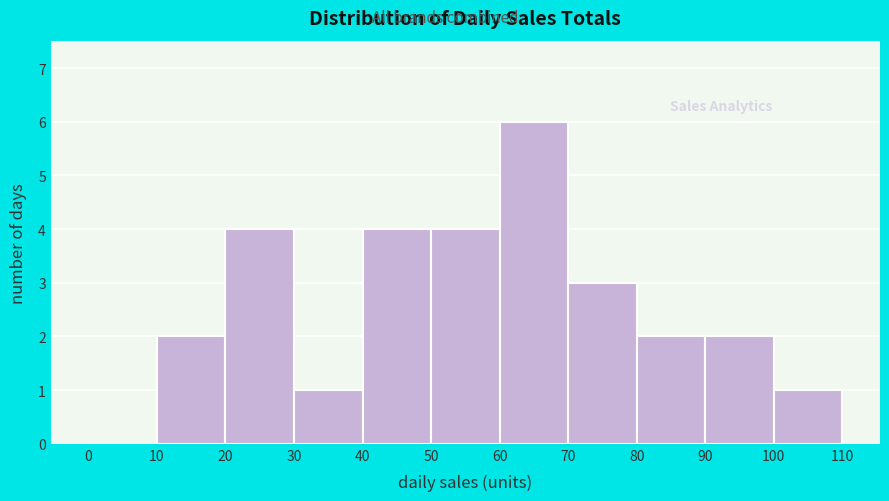

Reading left to right, transcribe this chart: for each bar, give the range it covers on the x-axis and its height. The values are not printed on the chart, so give them approximately, as read against the axis.

0 to 10: 0
10 to 20: 2
20 to 30: 4
30 to 40: 1
40 to 50: 4
50 to 60: 4
60 to 70: 6
70 to 80: 3
80 to 90: 2
90 to 100: 2
100 to 110: 1